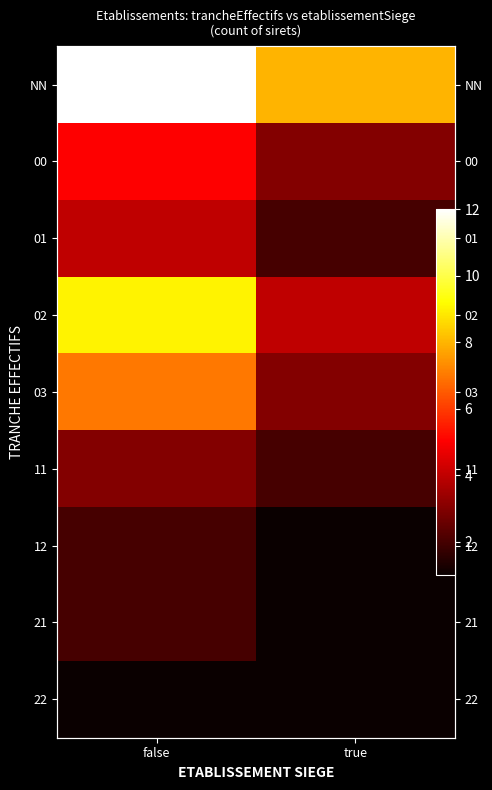

List the labels in order of 03 value, smallest first.

true, false